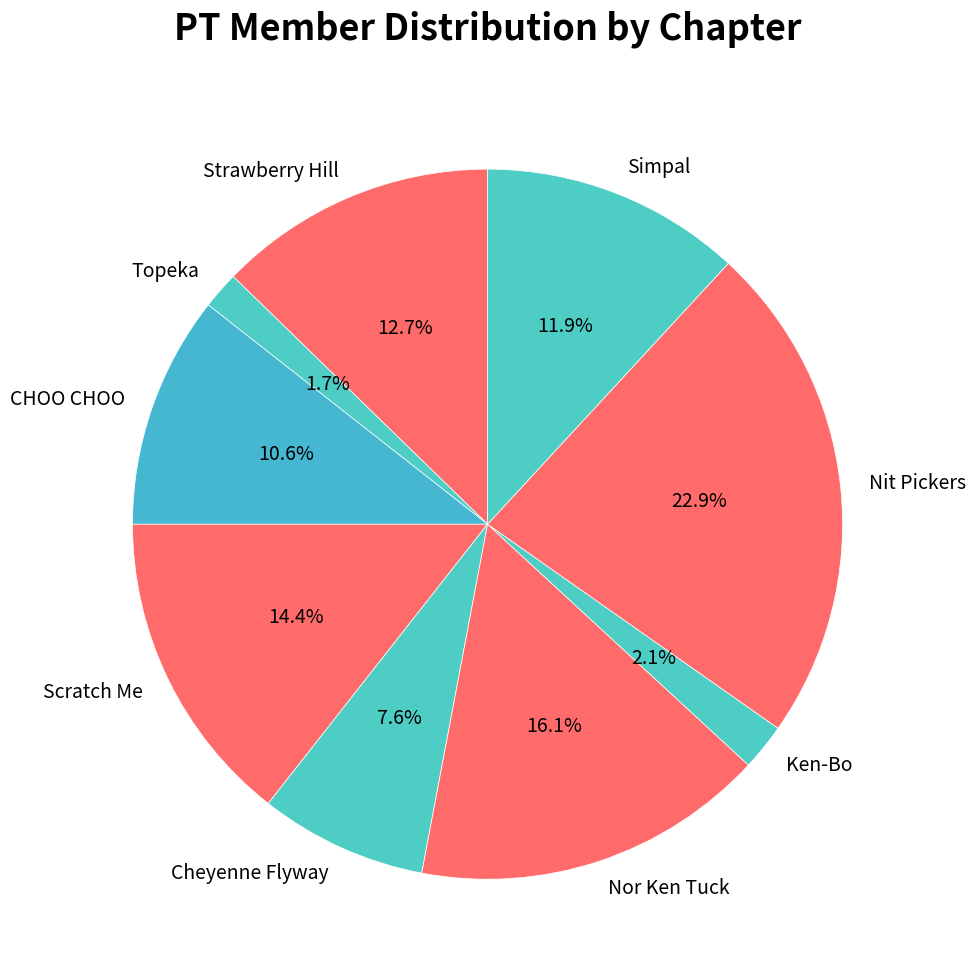

To the nearest percent, what is the average slice percentage?

11%